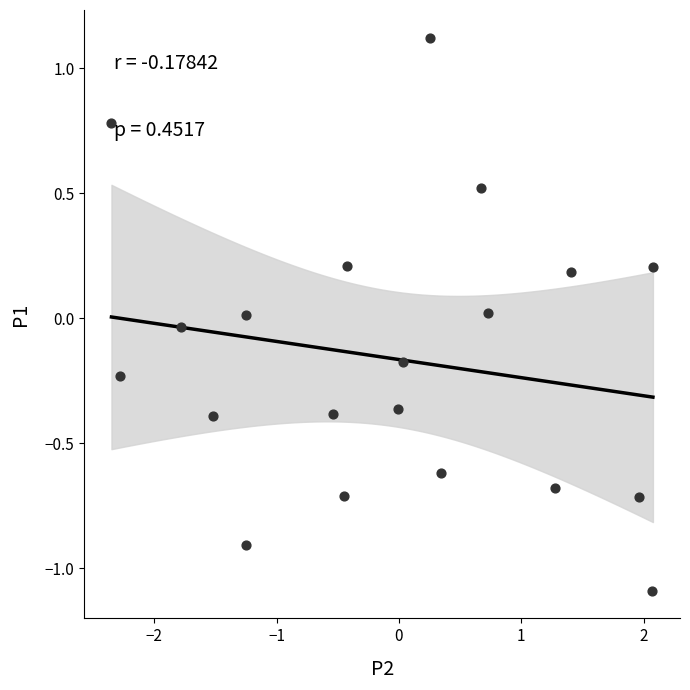

What is the range of Y values (max minus min)?

2.2